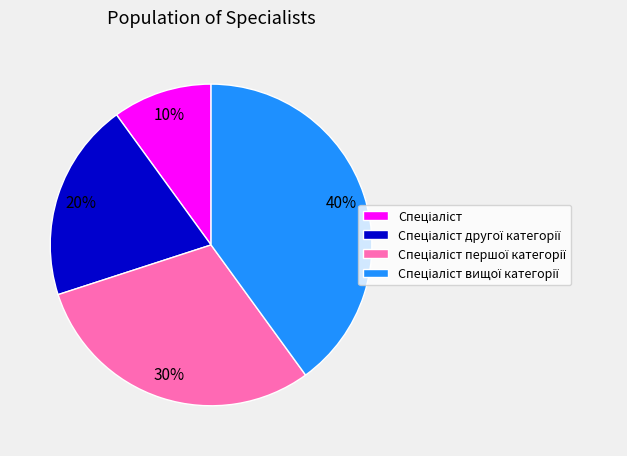

Does any single category account for the majority?

No